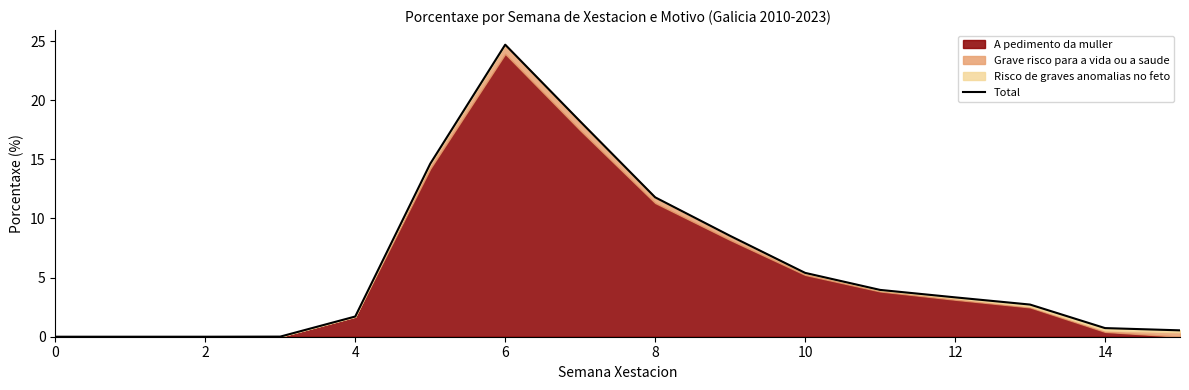

How many values are above zero?

13